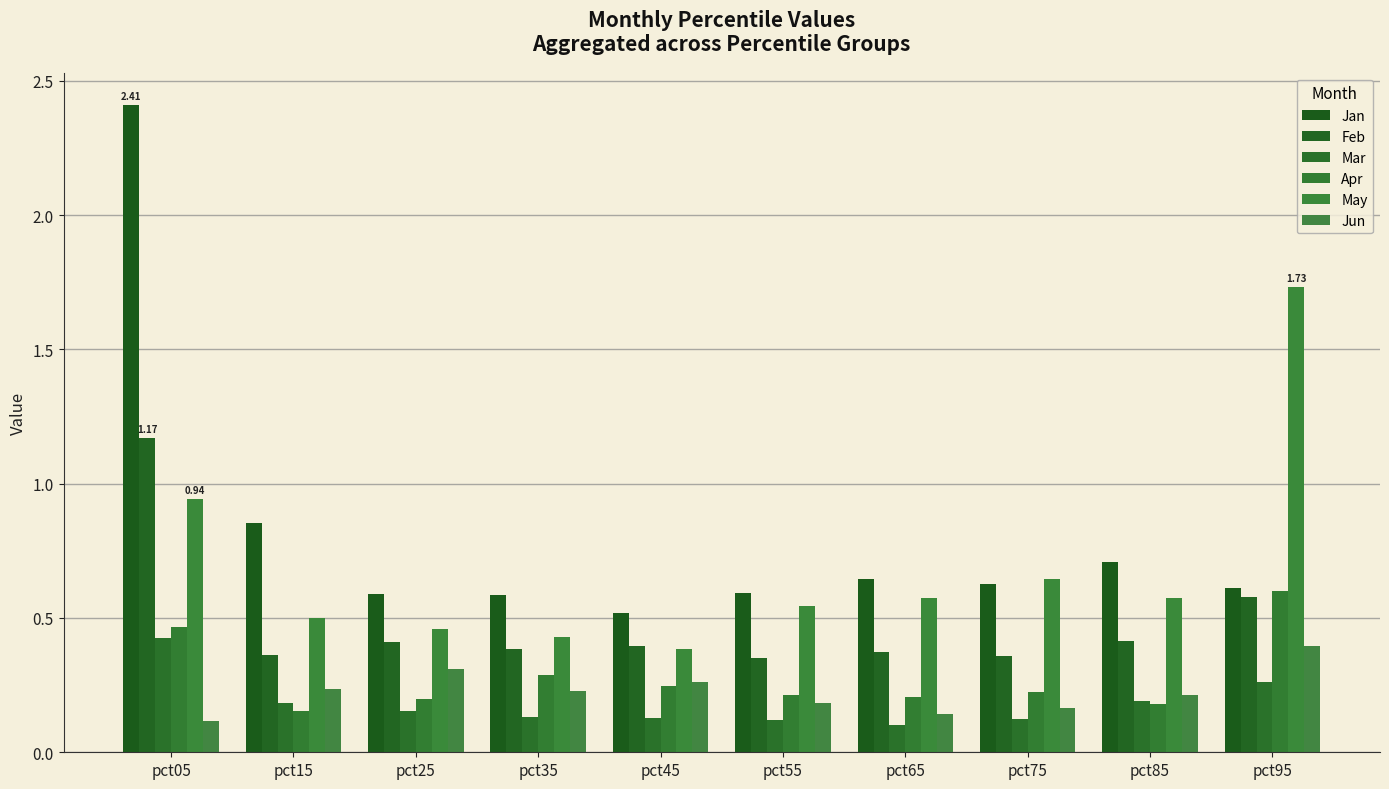

What is the sum of the Apr values at pct15 and pct55?

0.4